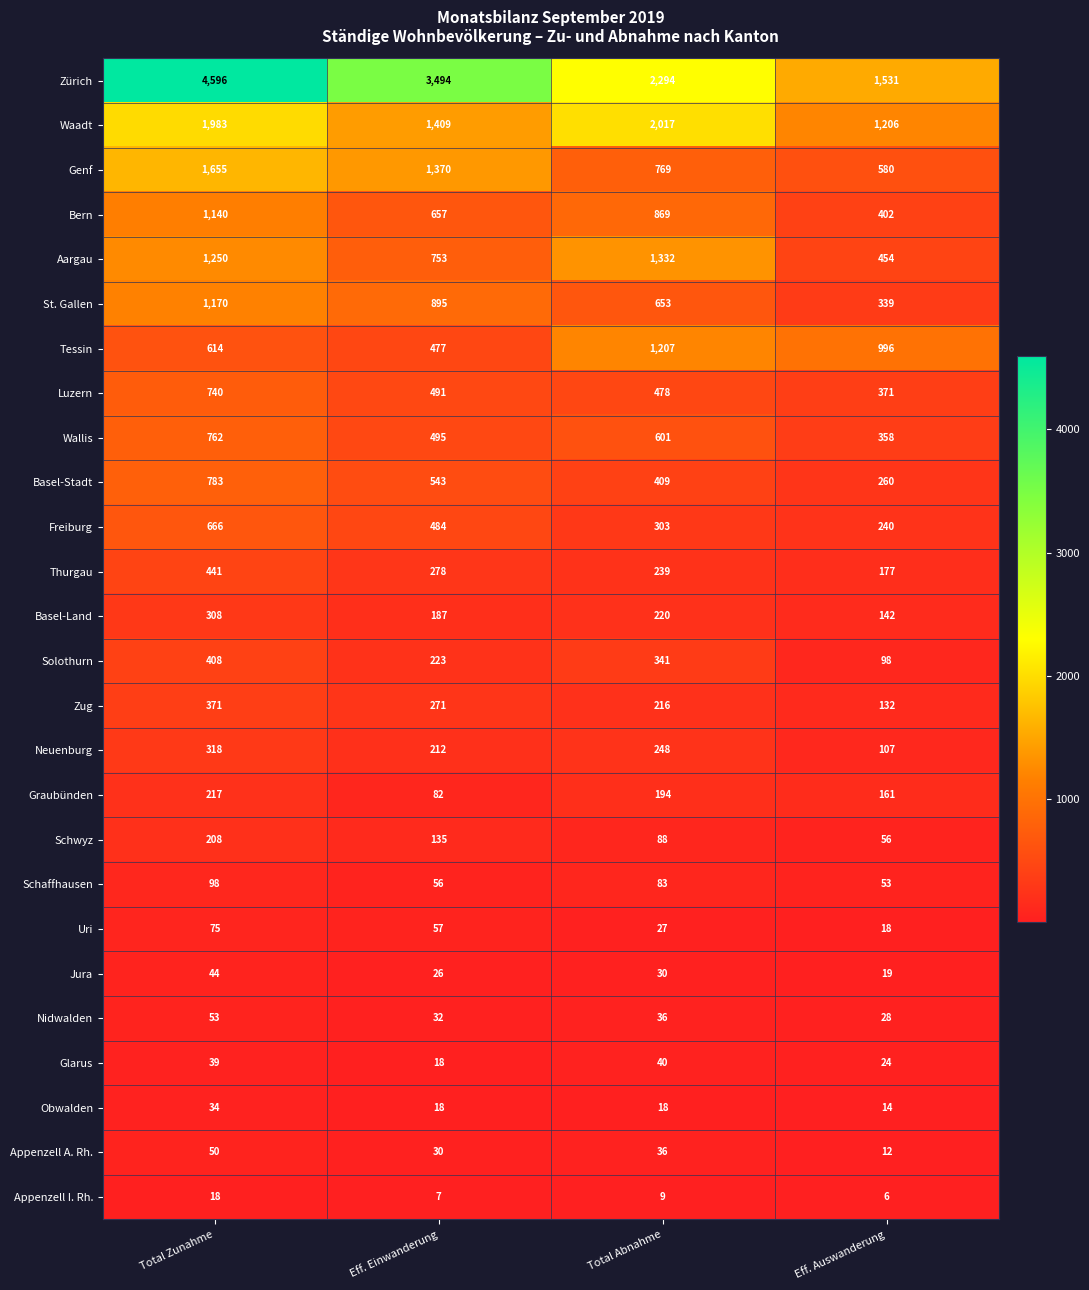

Is it true that Luzern equals 740 at Total Zunahme?

True